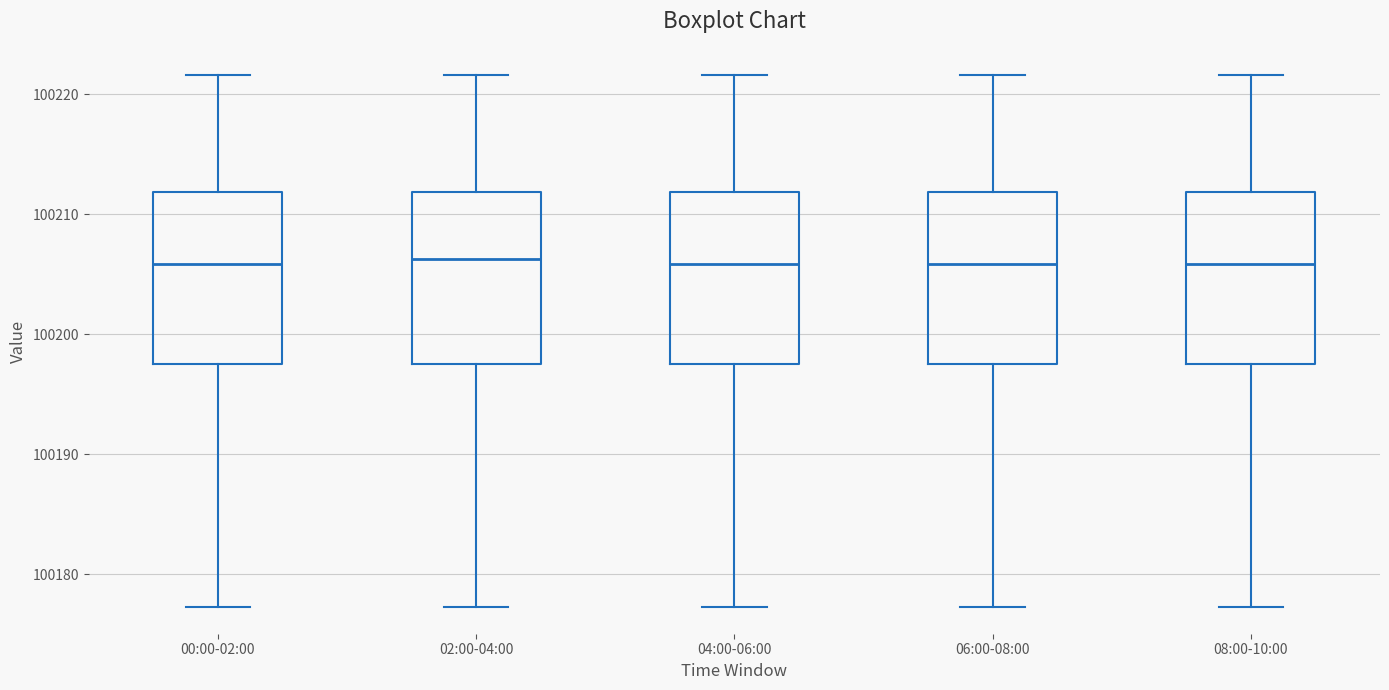

Reading left to right, read every box against the y-axis: the position of its median line, the range the box covers, and the ends of its whiskers. The values are not printed on the chart, so give them approximately, as read against the axis.

00:00-02:00: median 100206, box 100198 to 100212, whiskers 100177 to 100222
02:00-04:00: median 100206, box 100198 to 100212, whiskers 100177 to 100222
04:00-06:00: median 100206, box 100198 to 100212, whiskers 100177 to 100222
06:00-08:00: median 100206, box 100198 to 100212, whiskers 100177 to 100222
08:00-10:00: median 100206, box 100198 to 100212, whiskers 100177 to 100222